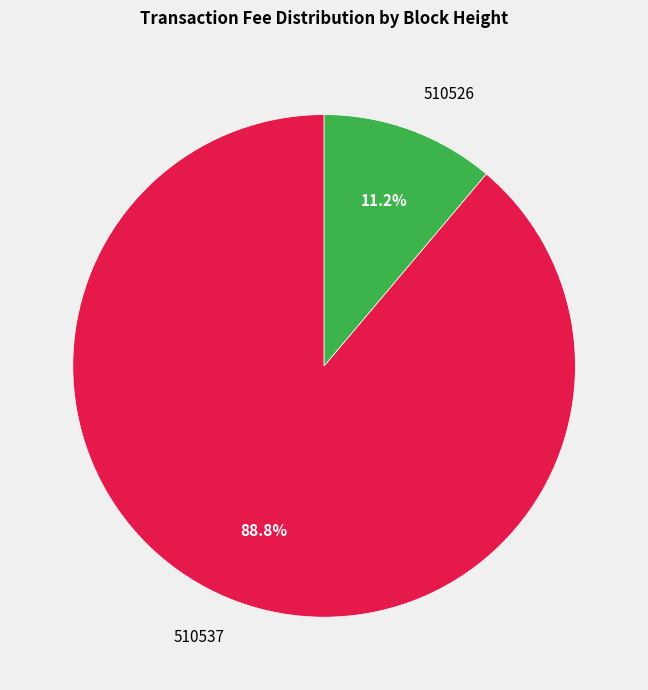

What portion of the pie excludes 510537?

11.2%